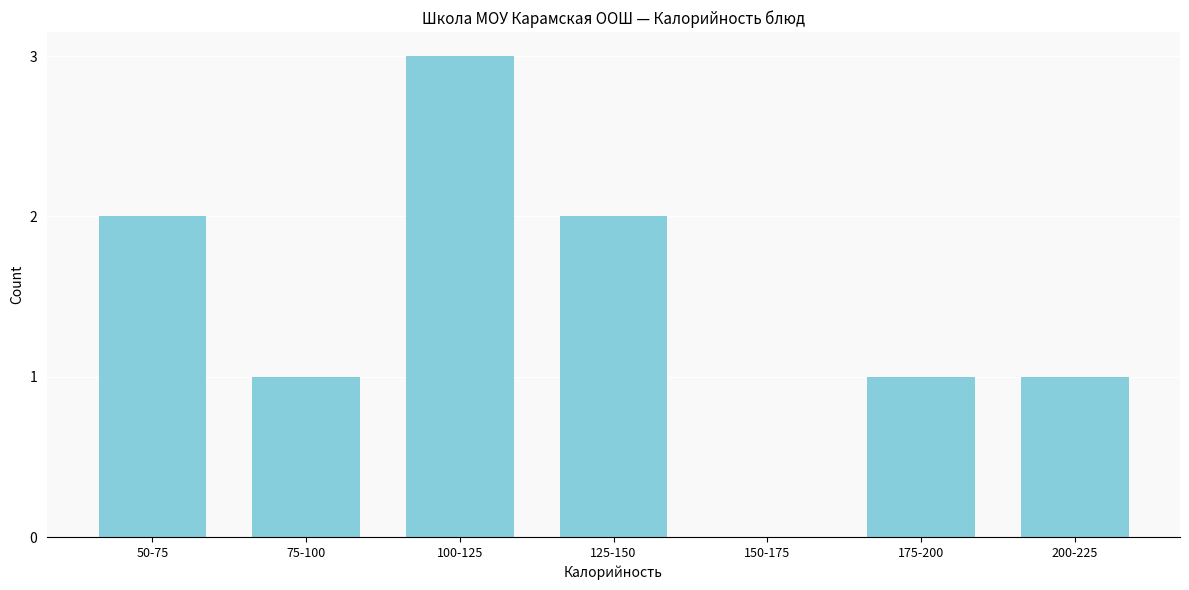

Reading left to right, what are all the values shown in this chart?

50-75=2	75-100=1	100-125=3	125-150=2	150-175=0	175-200=1	200-225=1